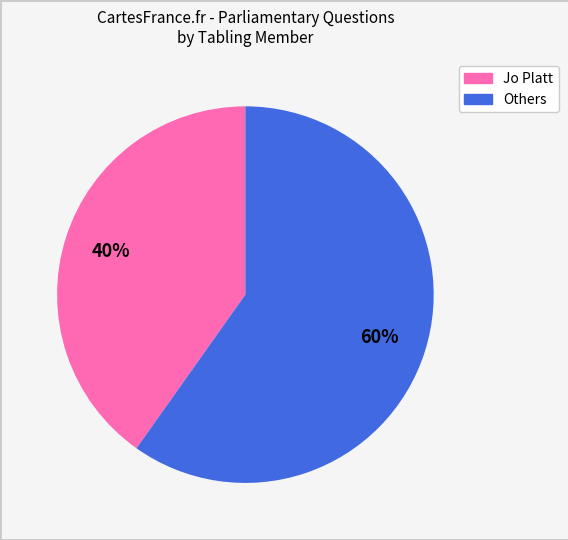

Which category has the biggest portion of the pie?

Others